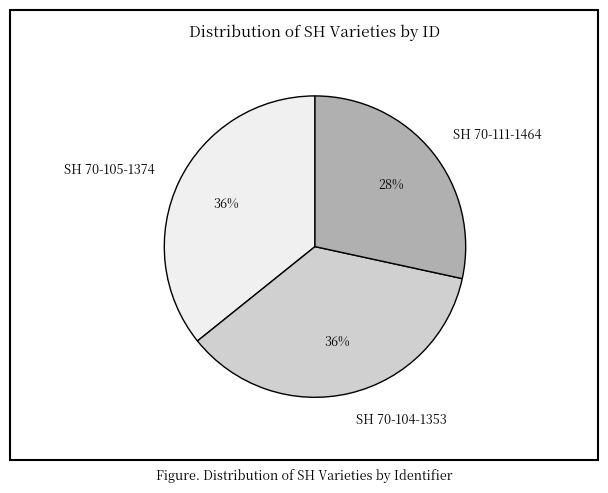

Is it true that SH 70-111-1464 is 43% of the pie?

False